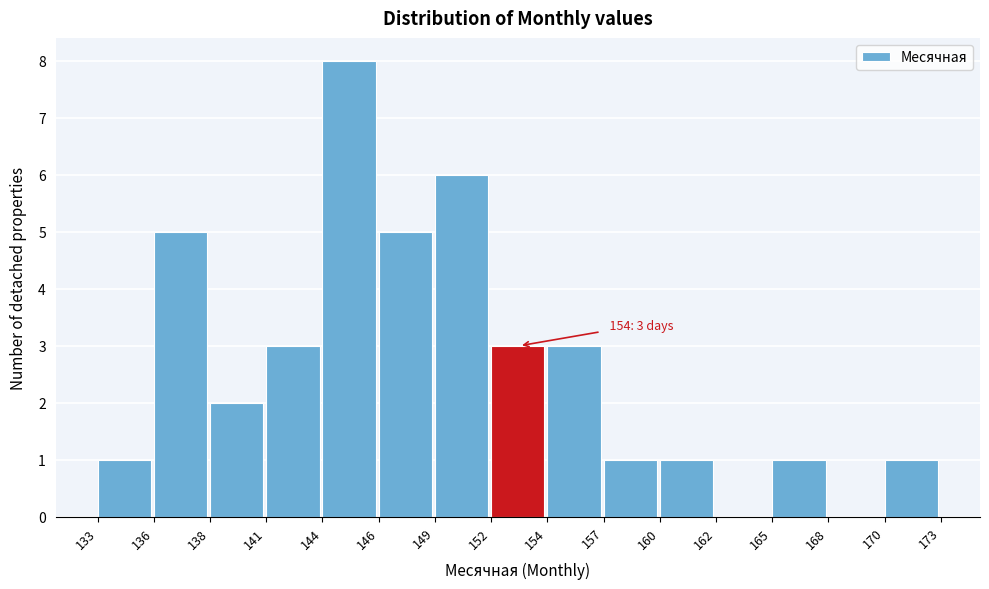

Which range on the x-axis has the tallest bar?

144 to 146